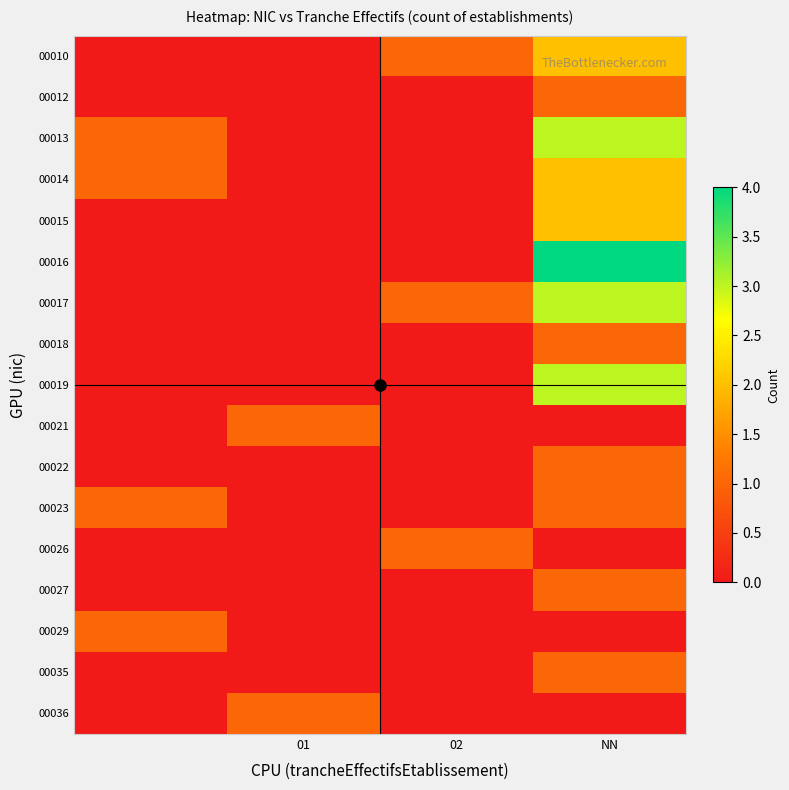

Reading left to right, extract all data points from this chart.

00010: 0	0	1	2
00012: 0	0	0	1
00013: 1	0	0	3
00014: 1	0	0	2
00015: 0	0	0	2
00016: 0	0	0	4
00017: 0	0	1	3
00018: 0	0	0	1
00019: 0	0	0	3
00021: 0	1	0	0
00022: 0	0	0	1
00023: 1	0	0	1
00026: 0	0	1	0
00027: 0	0	0	1
00029: 1	0	0	0
00035: 0	0	0	1
00036: 0	1	0	0